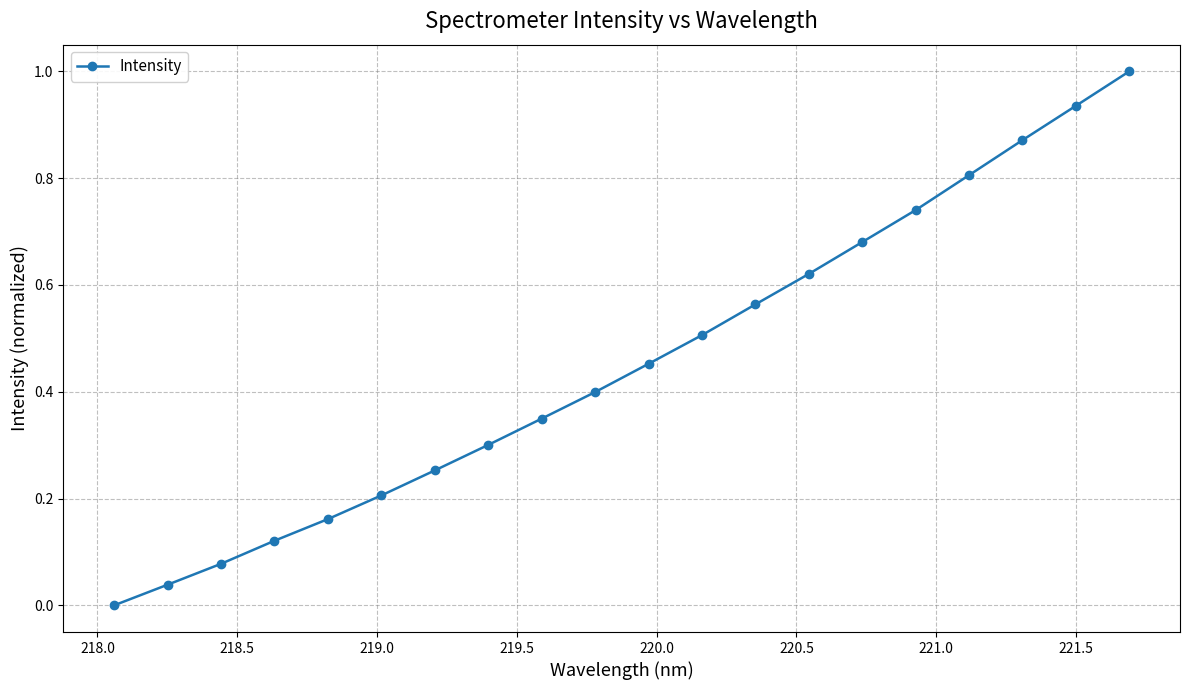

How many positive values are there?

19